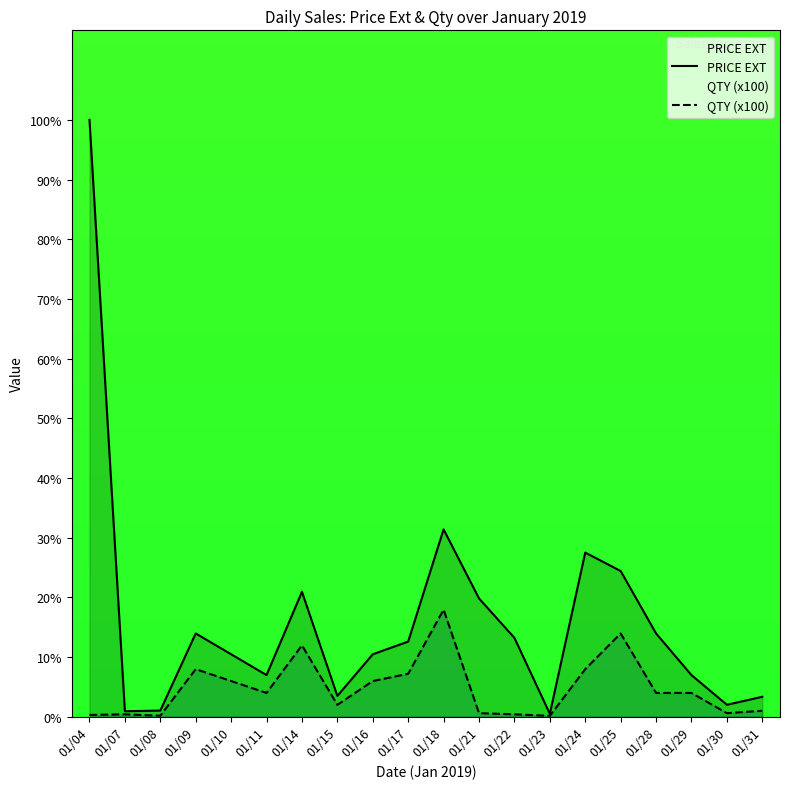

Is the value of PRICE EXT at 01/10 greater than the value of QTY (x100) at 01/04?

Yes